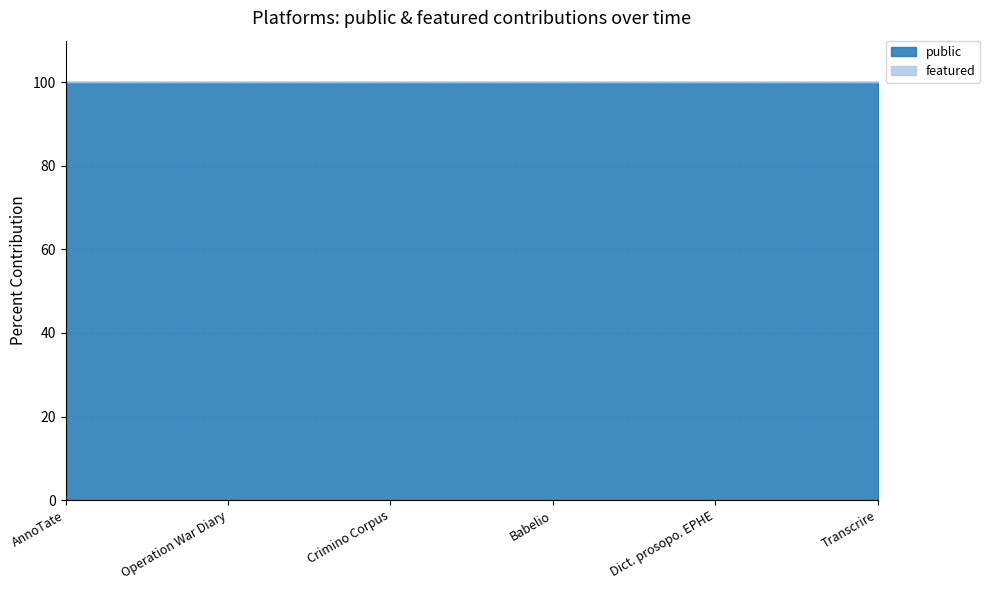

At how many categories does at least one series exceed 0?

6